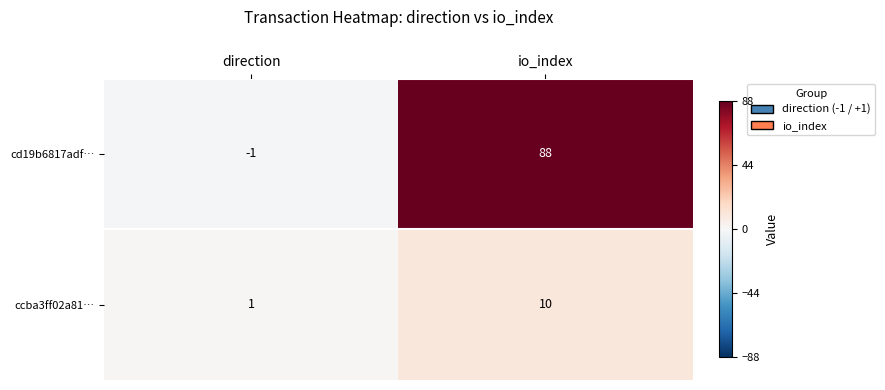

The ccba3ff02a81… series shows 10 at io_index. True or false?

True